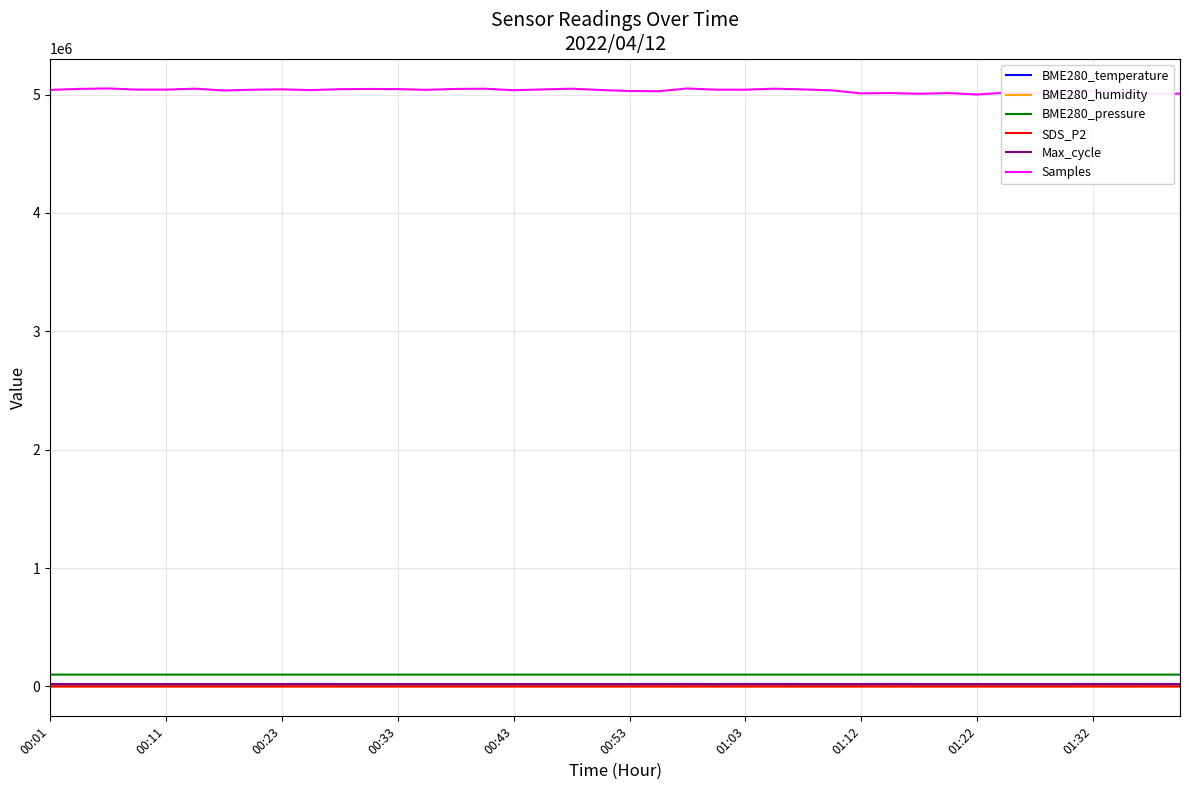

What are all the series names shown in the legend?

BME280_temperature, BME280_humidity, BME280_pressure, SDS_P2, Max_cycle, Samples